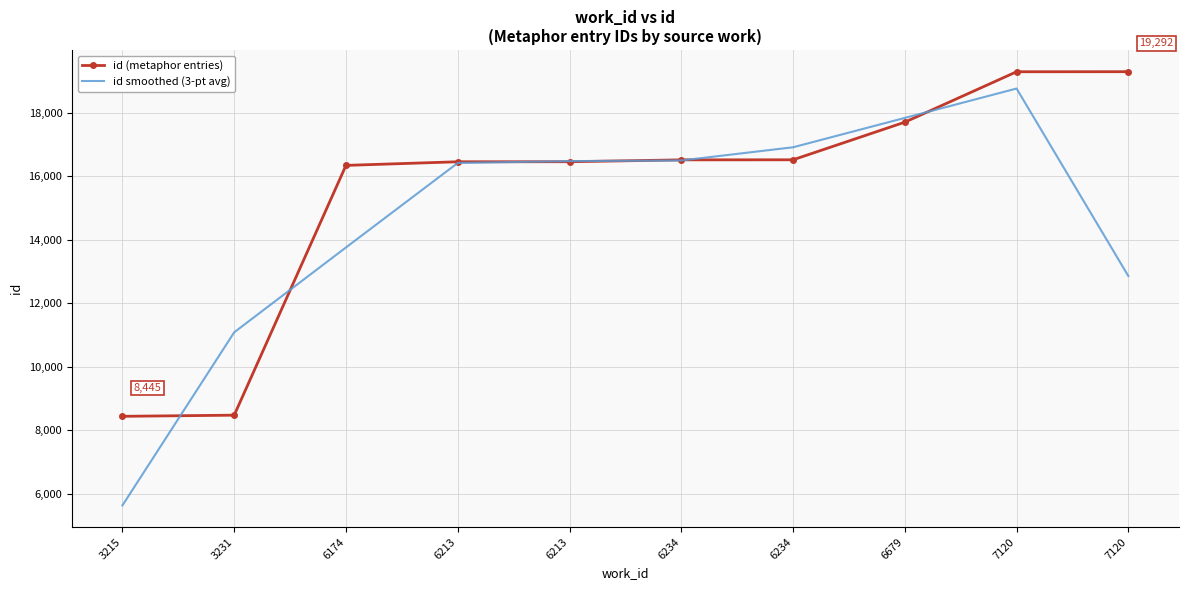

Where is id smoothed (3-pt avg) nearest to the value 12201?

7120